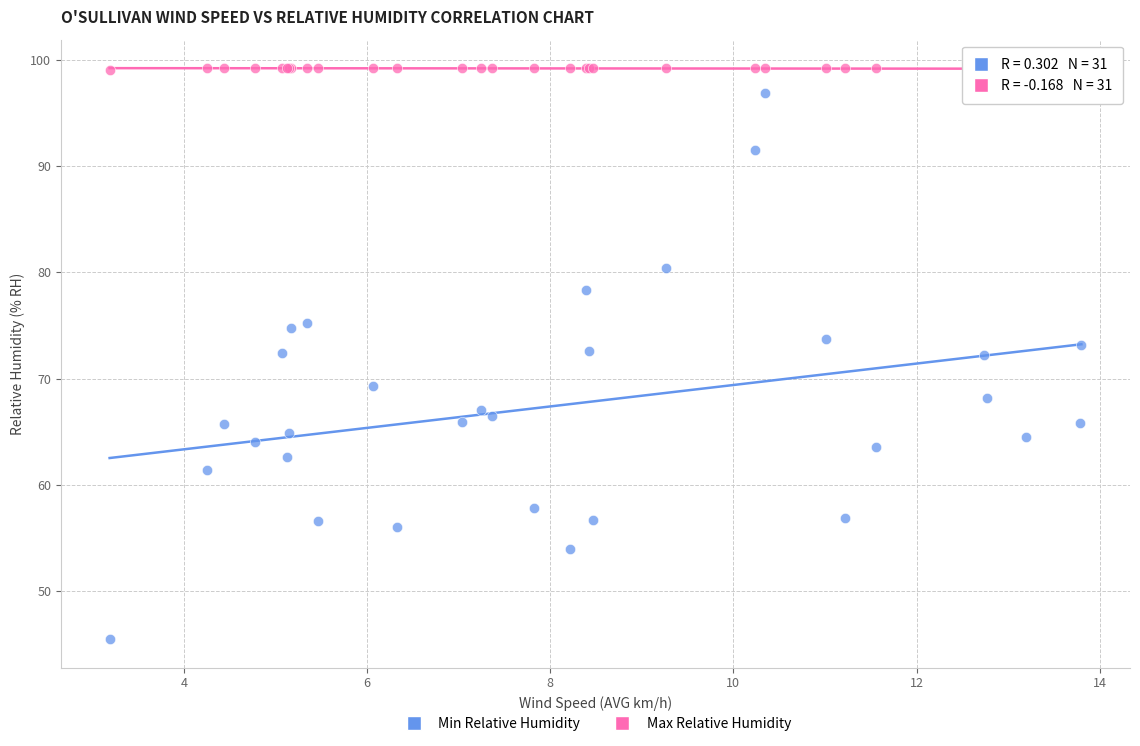

Which series reaches the minimum Y coordinate?

Min Relative Humidity